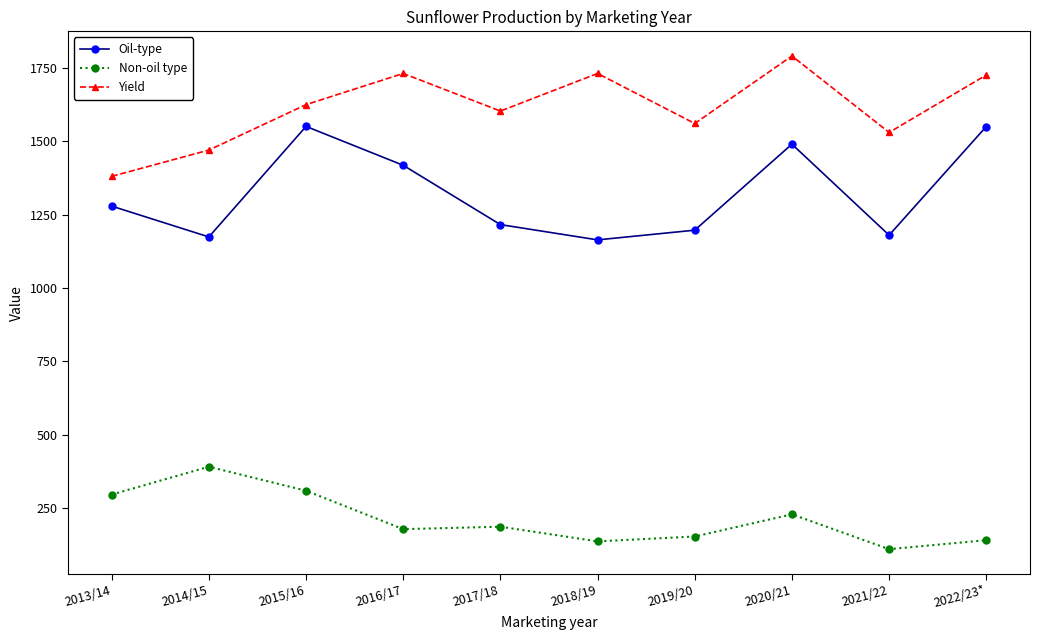

At which label does Yield reach its peak?

2020/21